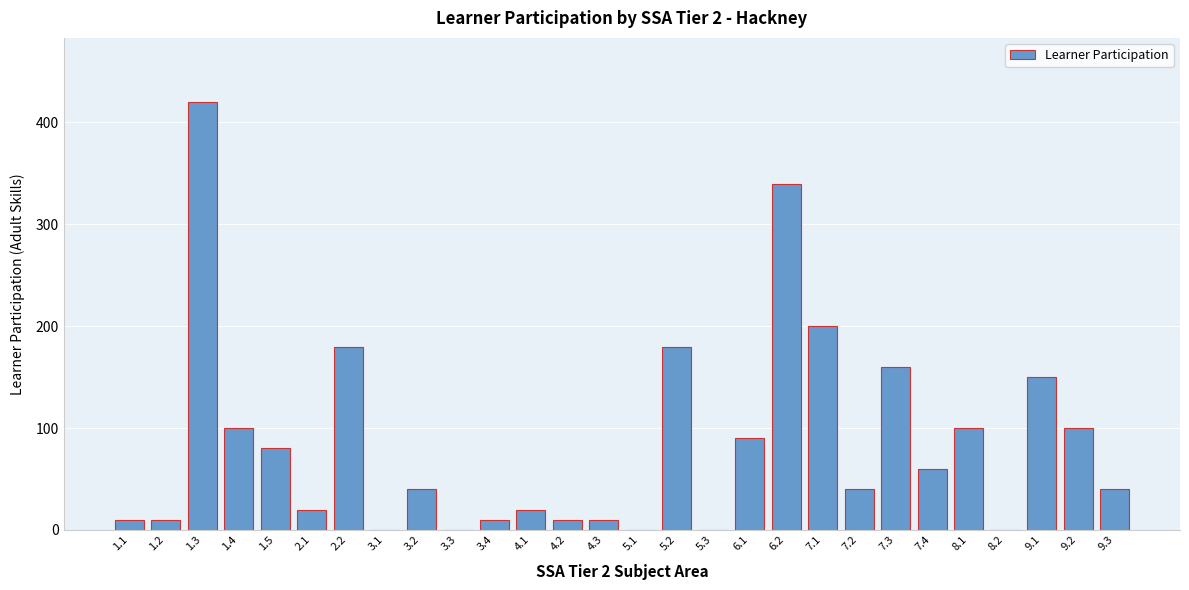

Reading left to right, extract all data points from this chart.

1.1=10	1.2=10	1.3=420	1.4=100	1.5=80	2.1=20	2.2=180	3.1=0	3.2=40	3.3=0	3.4=10	4.1=20	4.2=10	4.3=10	5.1=0	5.2=180	5.3=0	6.1=90	6.2=340	7.1=200	7.2=40	7.3=160	7.4=60	8.1=100	8.2=0	9.1=150	9.2=100	9.3=40